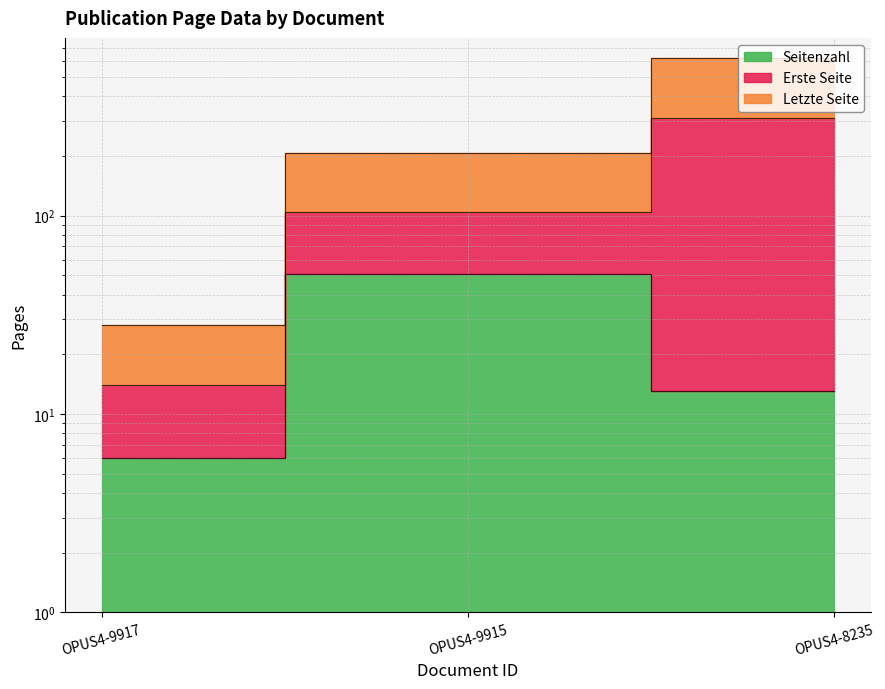

True or false: Seitenzahl has a value of 6 at OPUS4-9917.

True